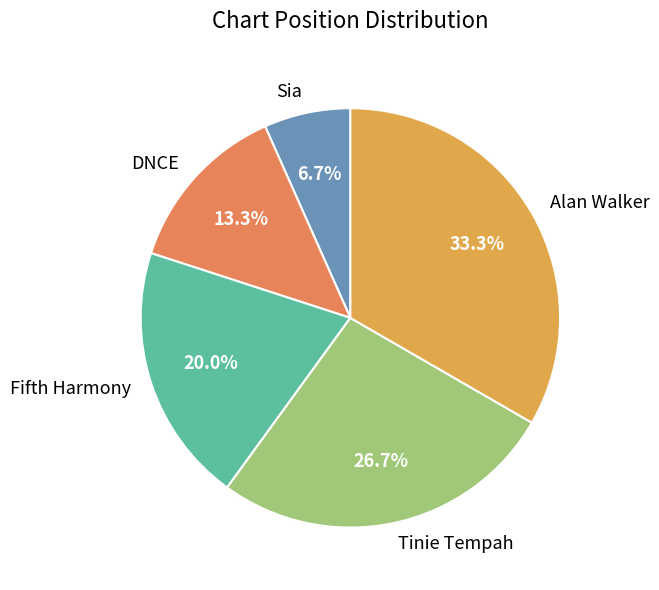

How many segments does this pie chart have?

5